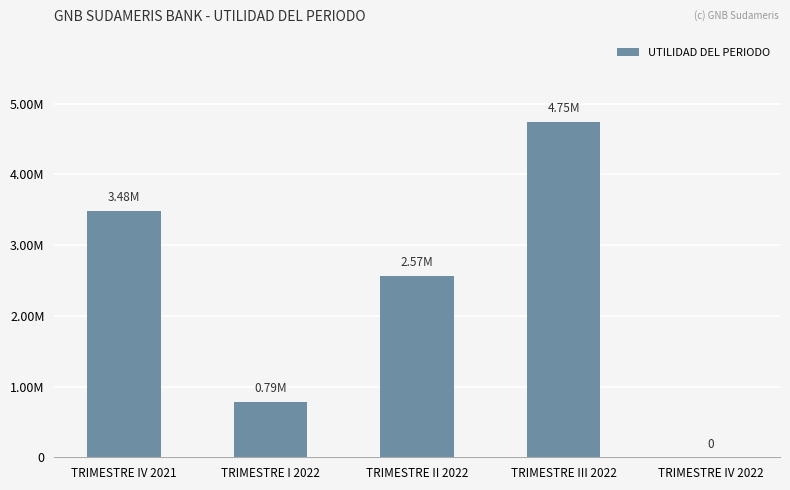

What is the maximum value shown in the chart?

4747643.5